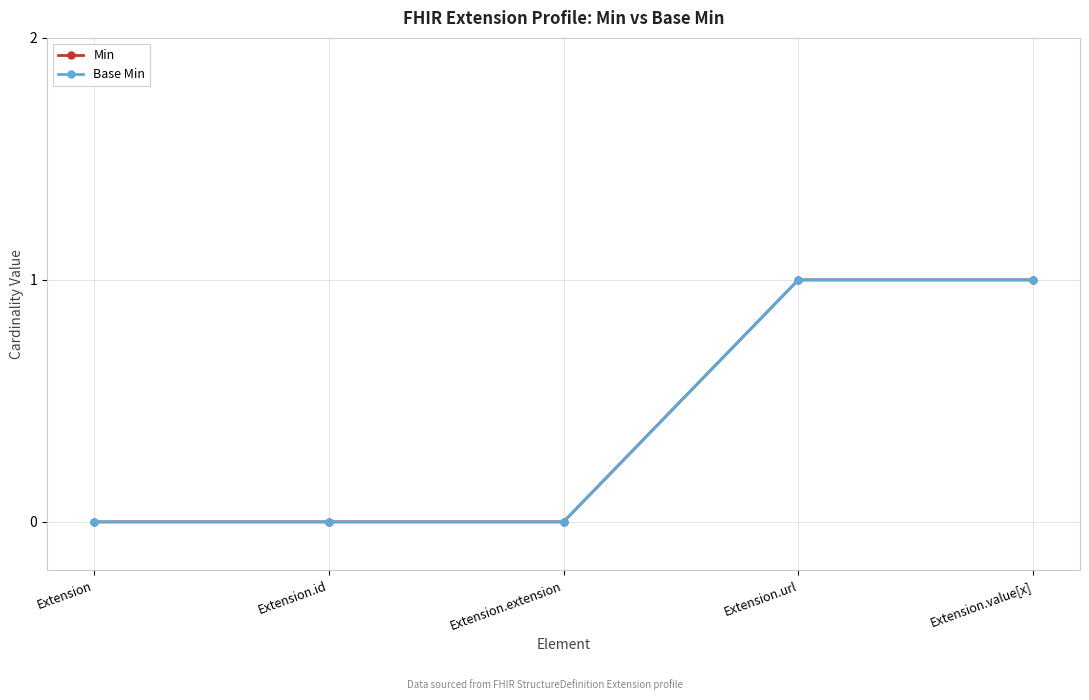

Is this an area chart (filled region under the line)?

No